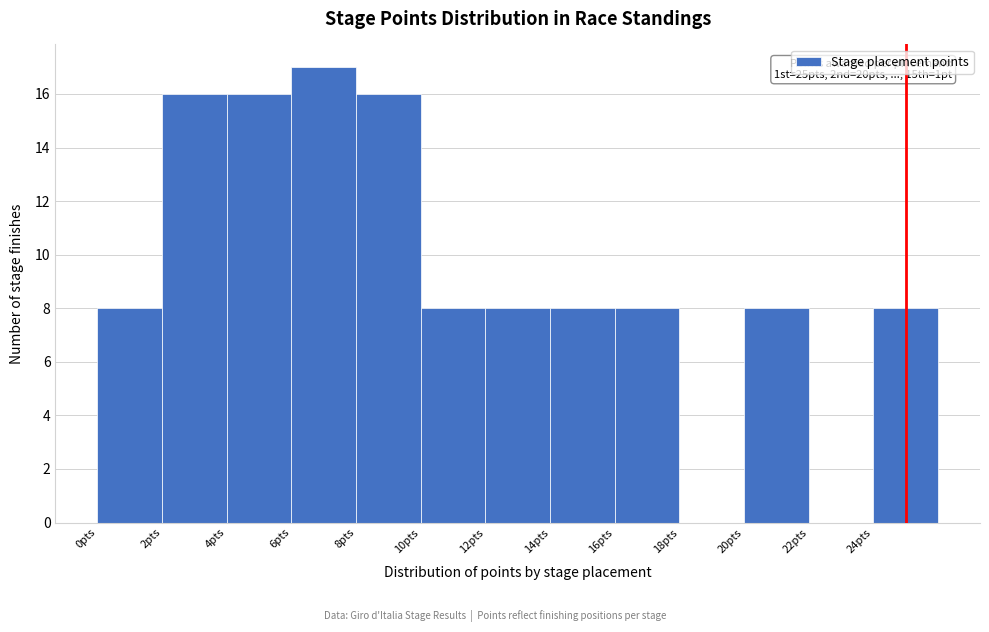

Which range on the x-axis has the tallest bar?

6 to 8